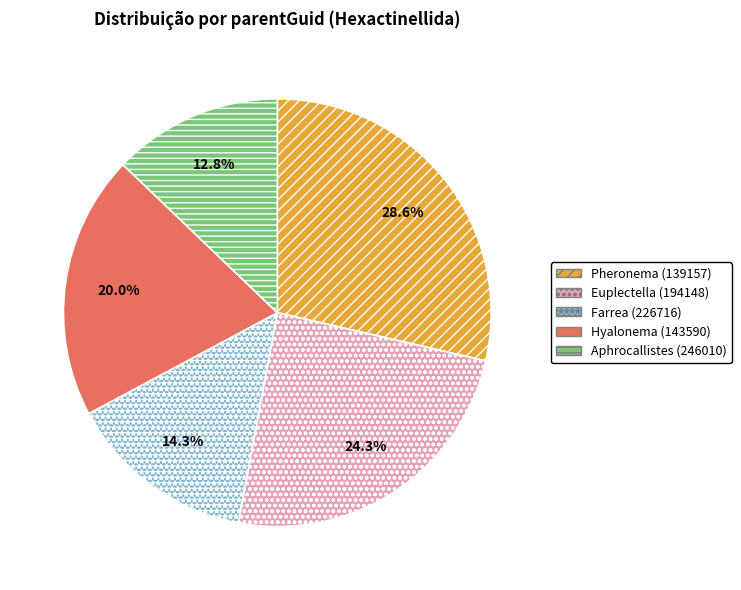

Does any single category account for the majority?

No